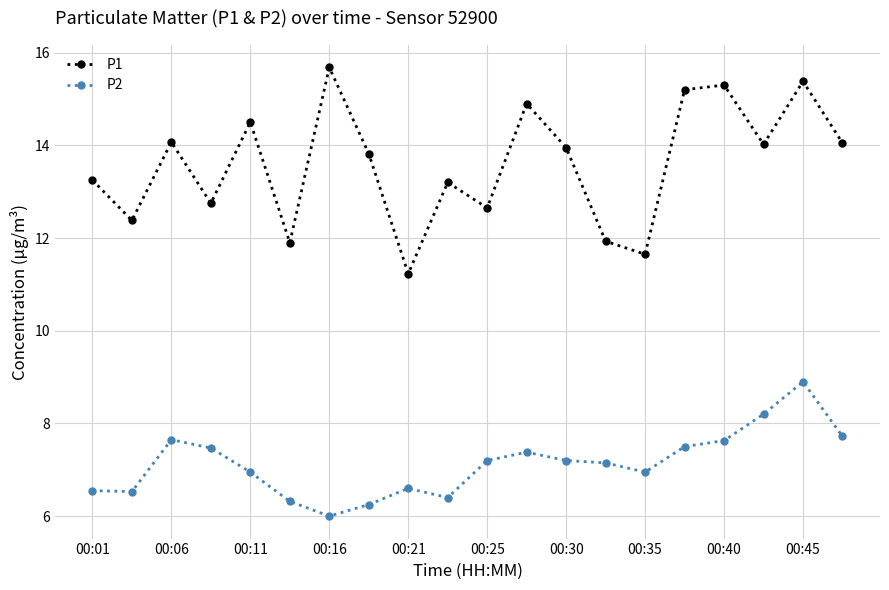

What is the value of the P1 point at the 8th from the left?

13.8